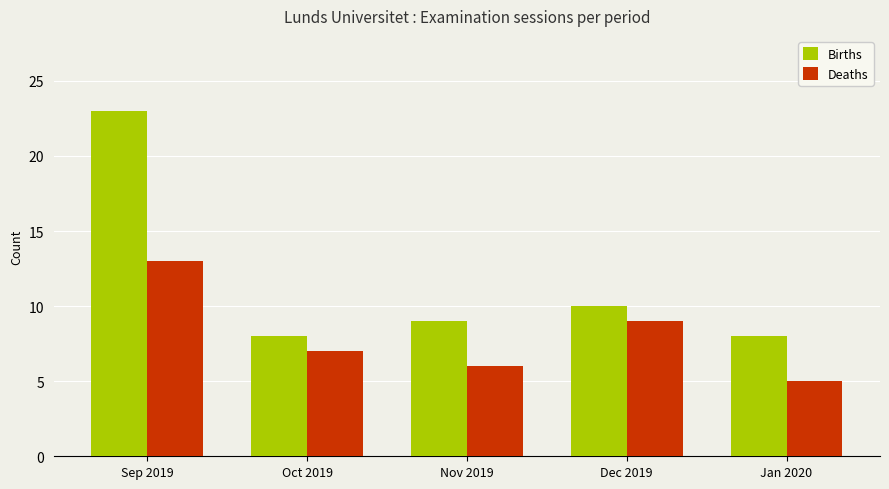

What is the label of the 1st bar from the left?

Sep 2019